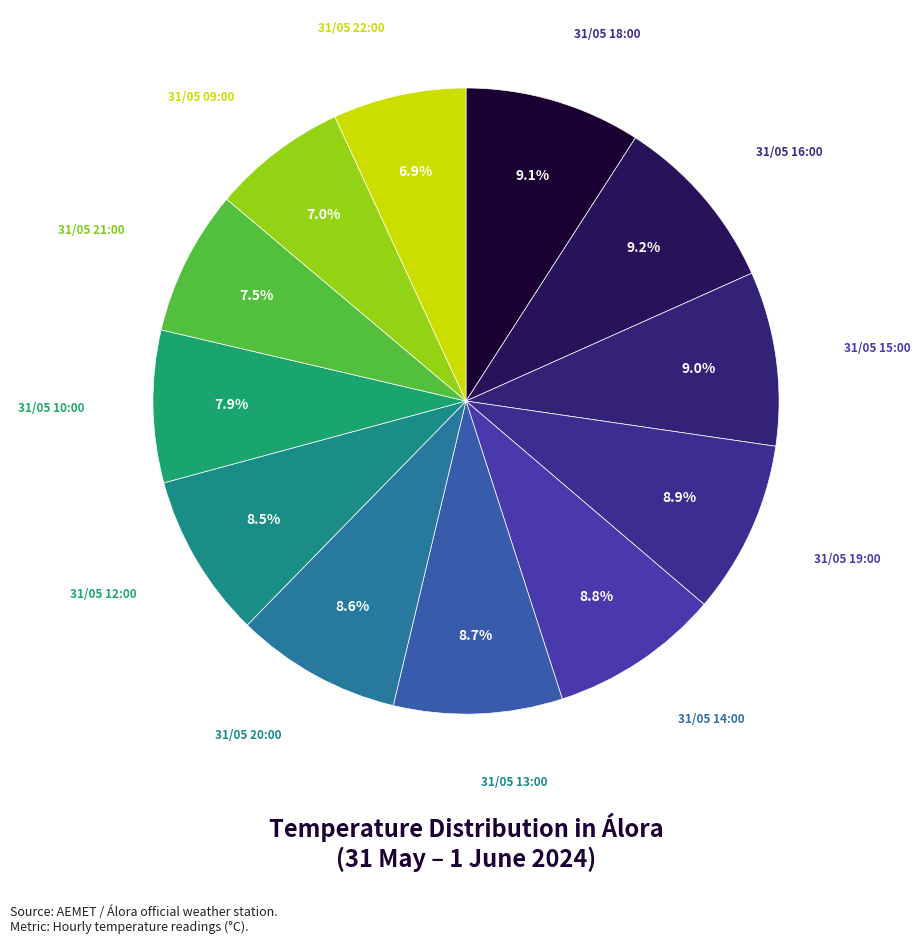

Is the sum of 31/05 19:00 and 31/05 16:00 greater than half?

No